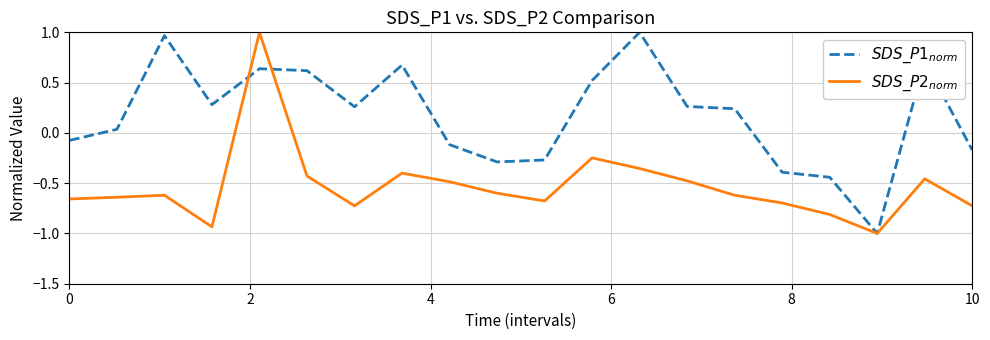

What is the minimum value shown in the chart?

-1.0